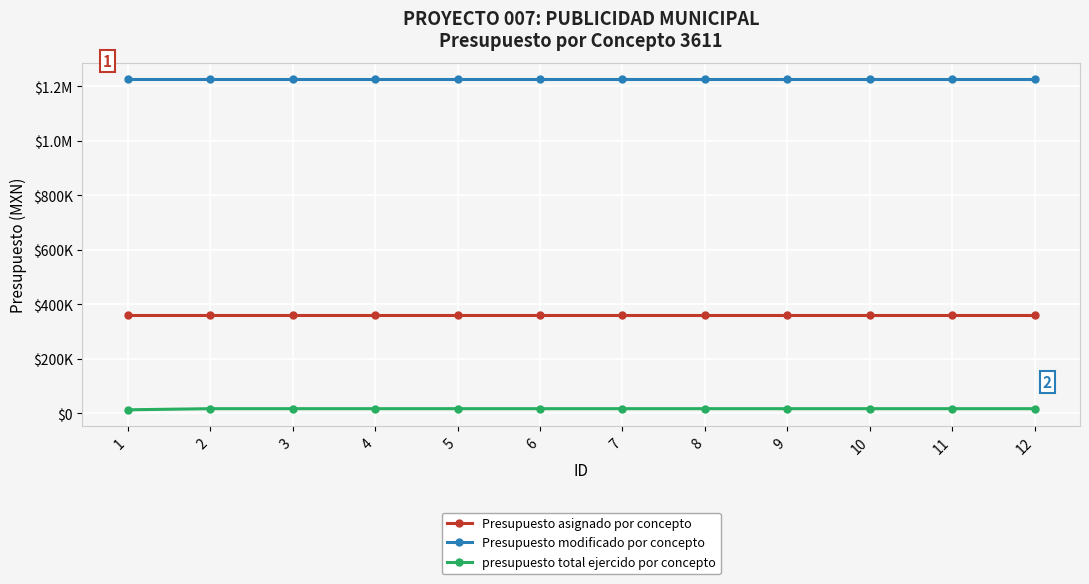

What are all the series names shown in the legend?

Presupuesto asignado por concepto, Presupuesto modificado por concepto, presupuesto total ejercido por concepto